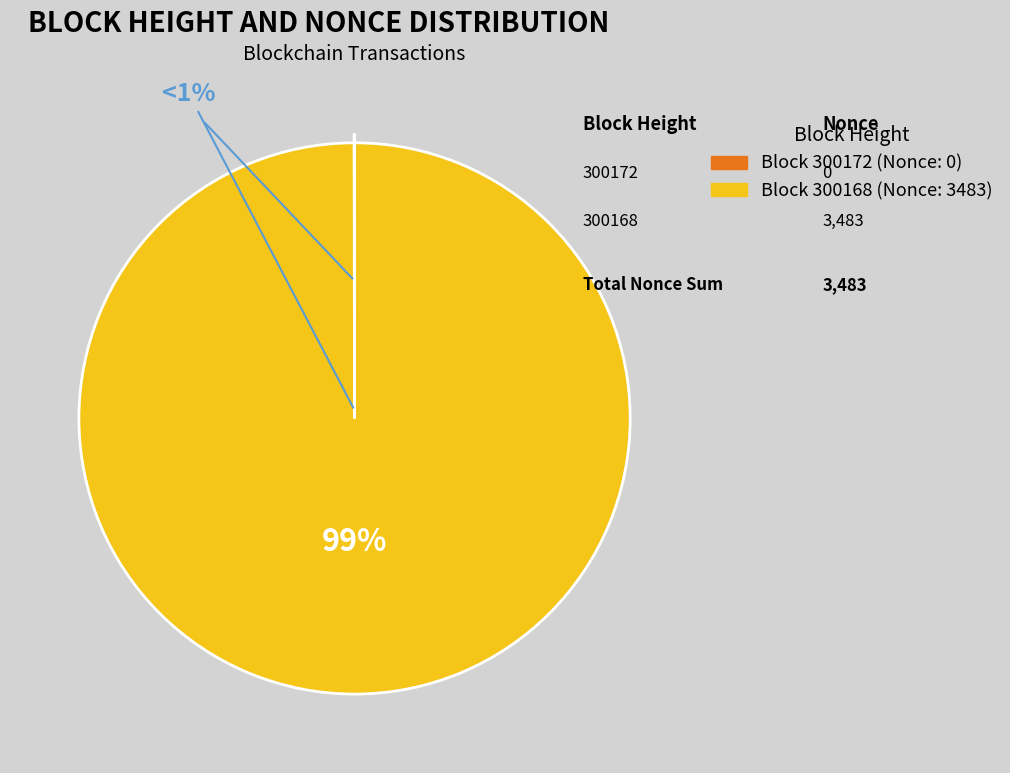

How many segments does this pie chart have?

2